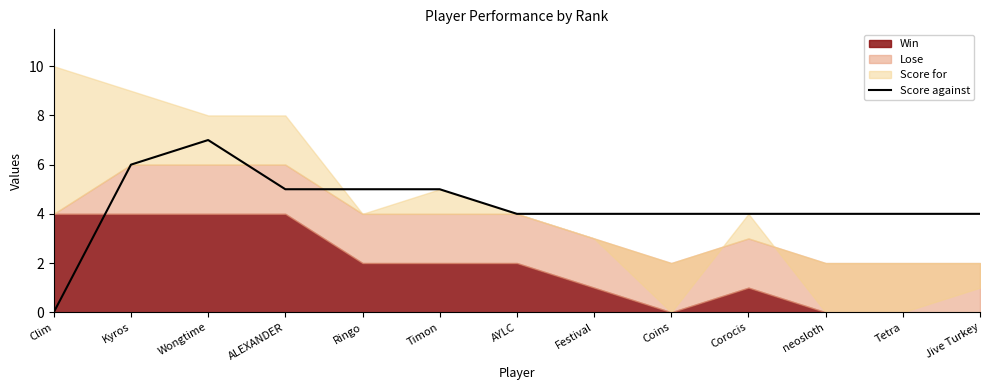

Reading right to left, extract all data points from this chart.

Jive Turkey=4	Tetra=4	neosloth=4	Corocis=4	Coins=4	Festival=4	AYLC=4	Timon=5	Ringo=5	ALEXANDER=5	Wongtime=7	Kyros=6	Clim=0